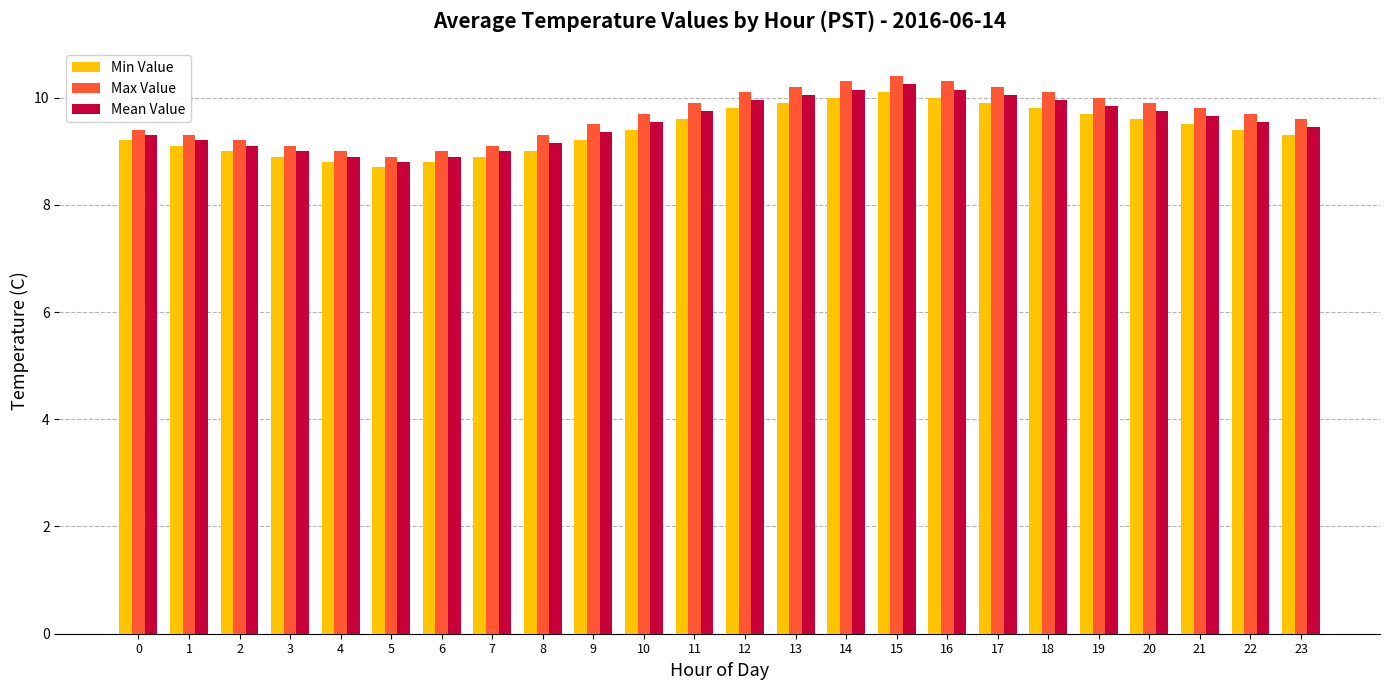

What is the lowest value of the Min Value series?

8.7